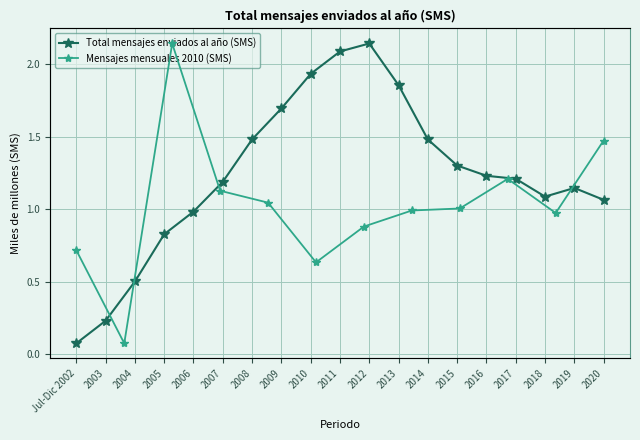

What is the average value?

1.2